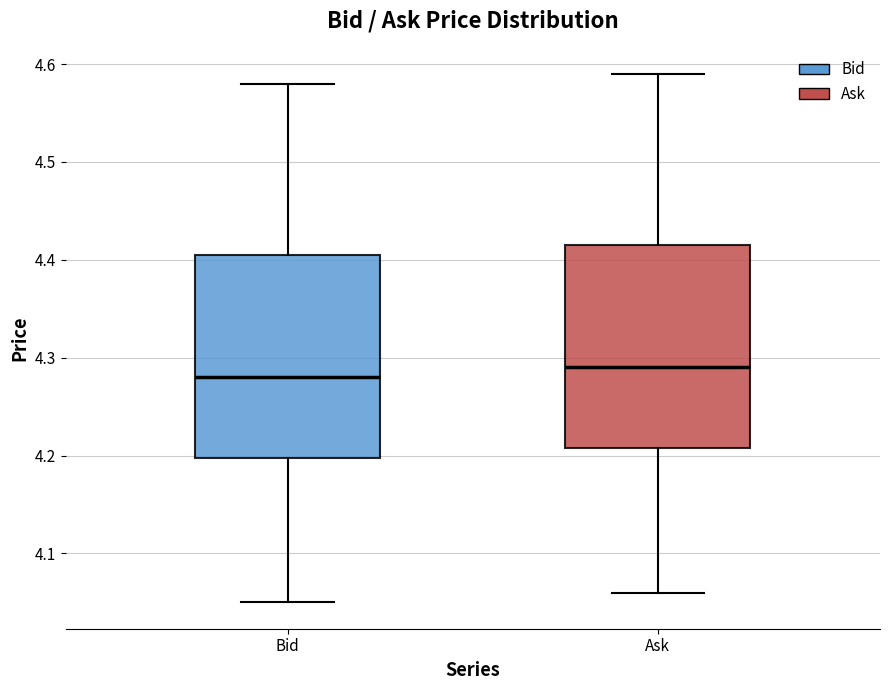

Reading left to right, transcribe this box plot: for each box, give where its median line is, the range the box spans, and where its two whiskers end, as read against the y-axis. The values are not printed on the chart, so give them approximately, as read against the axis.

Bid: median 4.28, box 4.20 to 4.41, whiskers 4.05 to 4.58
Ask: median 4.29, box 4.21 to 4.42, whiskers 4.06 to 4.59